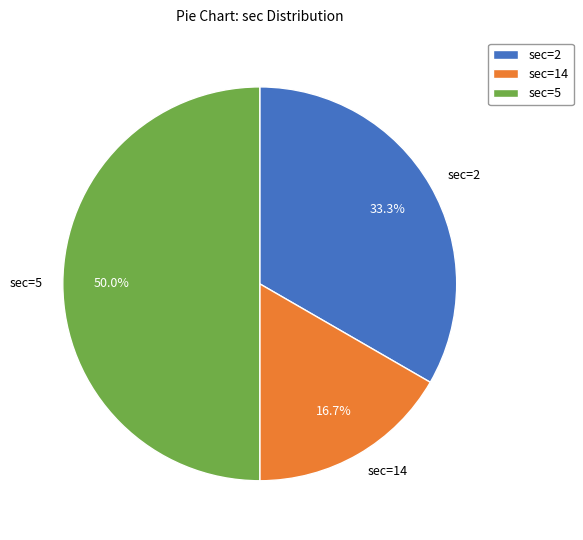

Is it true that sec=5 is 50% of the pie?

True